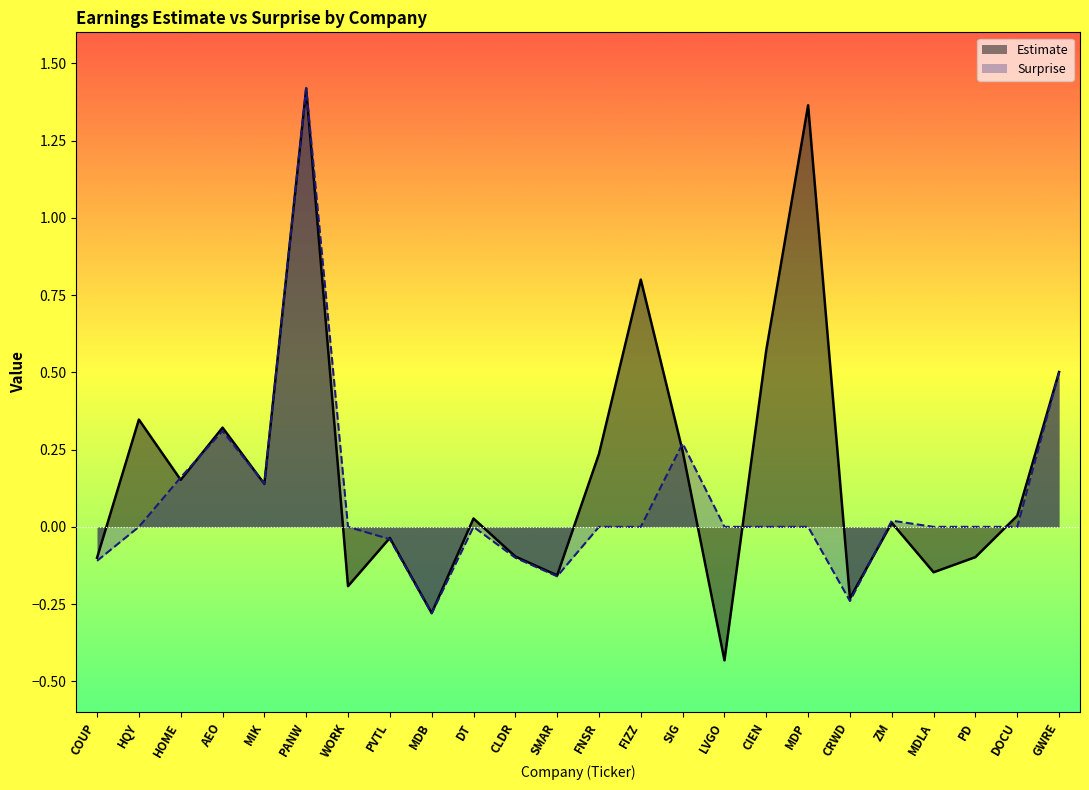

What is the approximate value of Estimate at MDP?

1.4